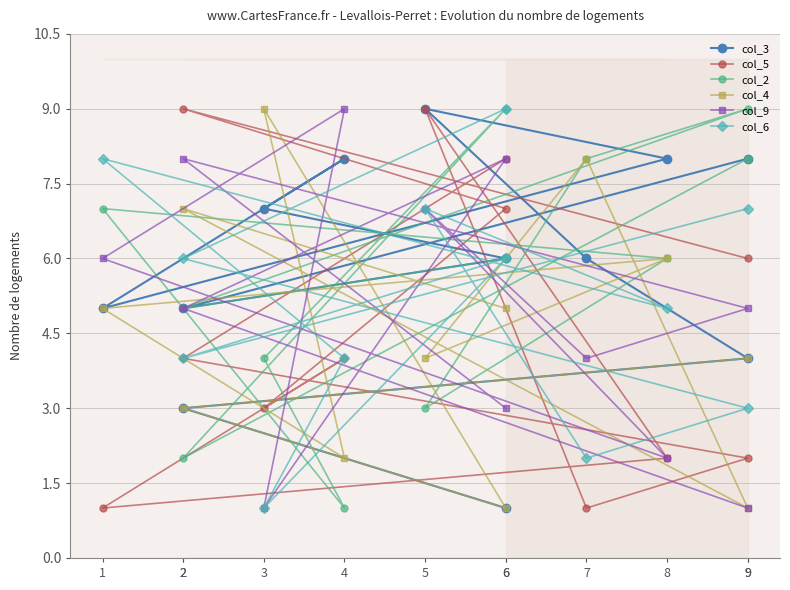

Reading right to left, list all the values displayed in this chart.

col_3: 9=8	2=5	6=6	3=7	4=8	1=5	8=8	5=9	7=6	9=4	2=3	6=1
col_5: 9=6	2=9	6=7	3=3	4=4	1=1	8=2	5=9	7=1	9=2	2=4	6=8
col_2: 9=8	2=2	6=9	3=4	4=1	1=7	8=6	5=3	7=8	9=9	2=5	6=6
col_4: 9=4	2=3	6=1	3=9	4=2	1=5	8=6	5=4	7=8	9=1	2=7	6=5
col_9: 9=1	2=5	6=8	3=1	4=9	1=6	8=2	5=7	7=4	9=5	2=8	6=3
col_6: 9=7	2=4	6=6	3=1	4=4	1=8	8=5	5=7	7=2	9=3	2=6	6=9